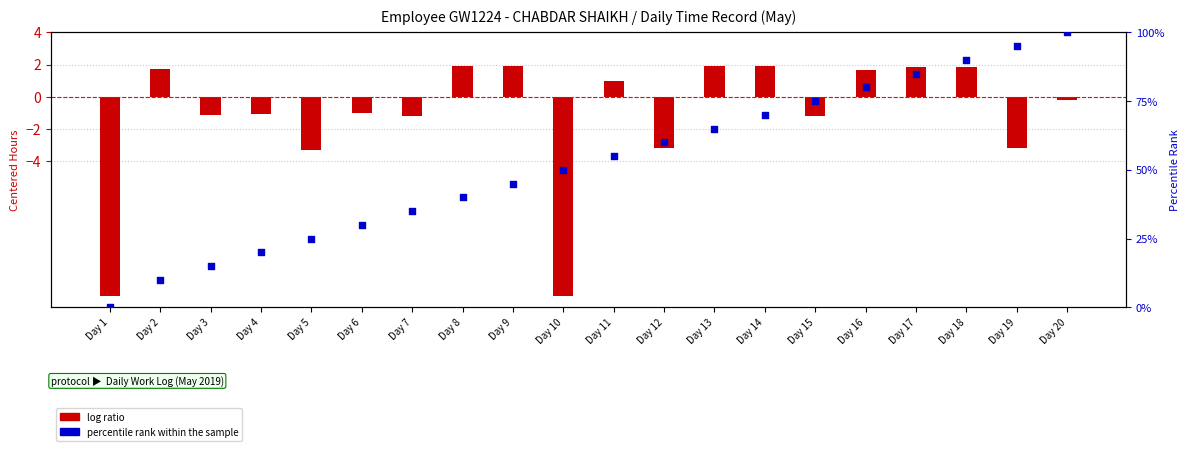

Which series contains the highest Y value?

percentile rank within the sample